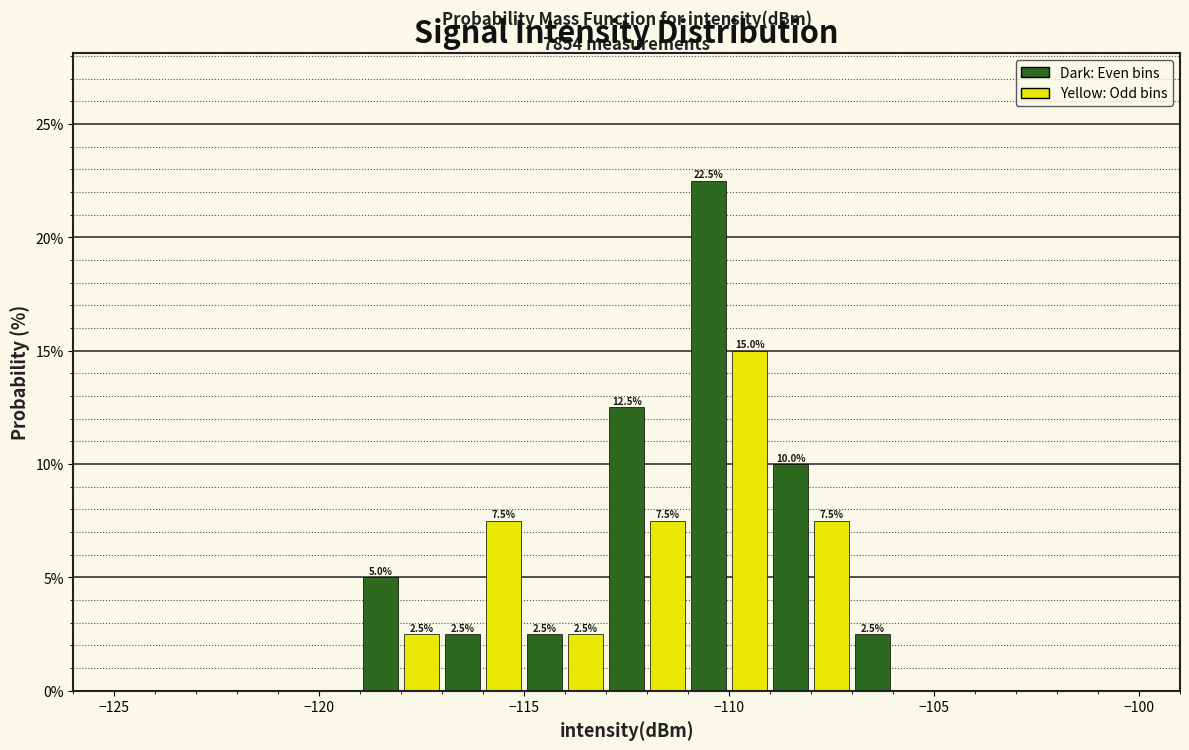

Read against the x-axis, roughly where is the centre of the tallest bar?

-110.5